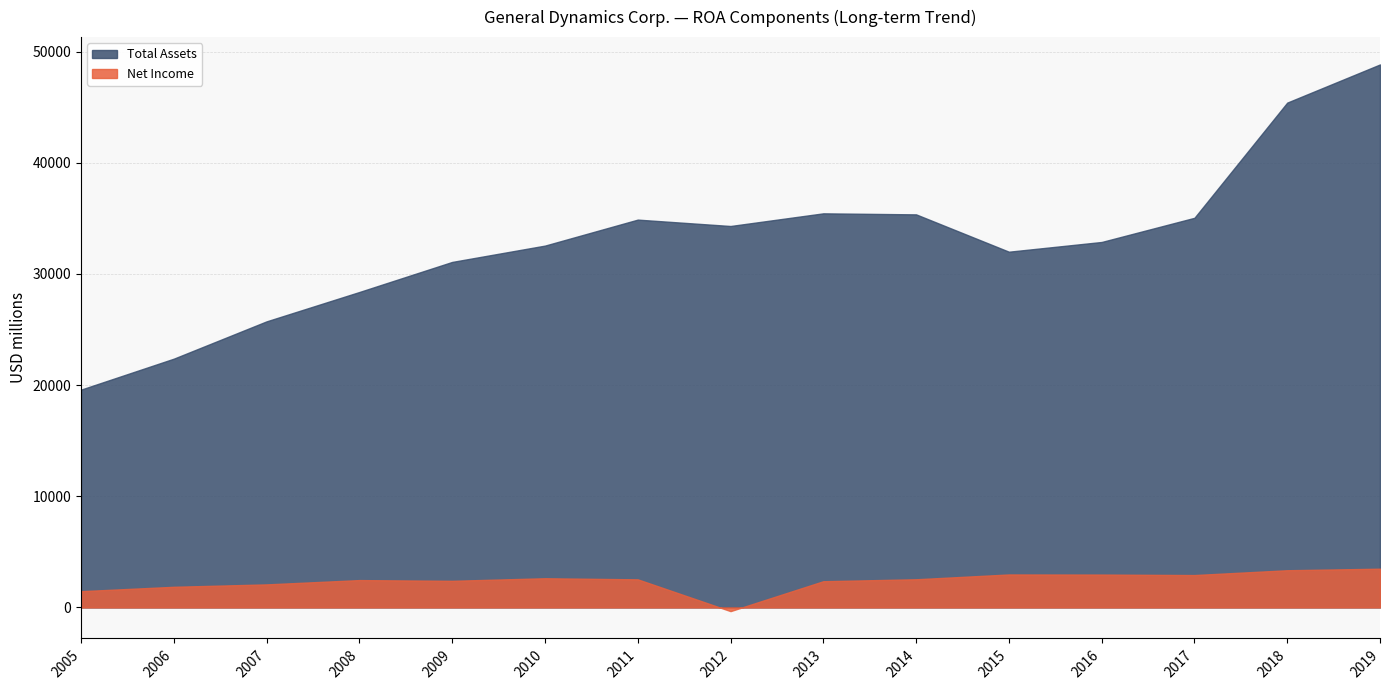

At which category does Total Assets reach its first local valley?

2012